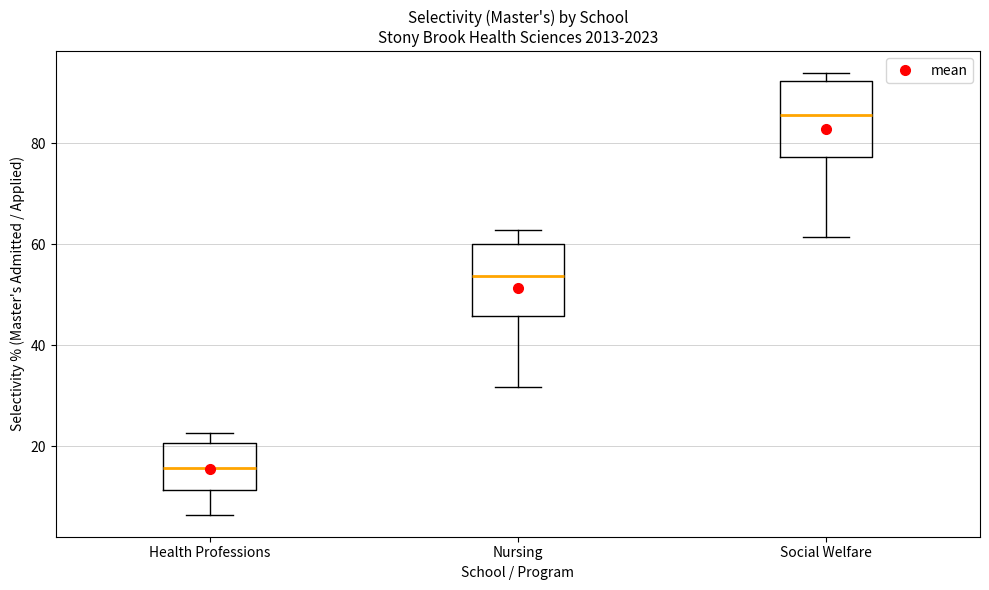

Which box's median line is the lowest?

Health Professions